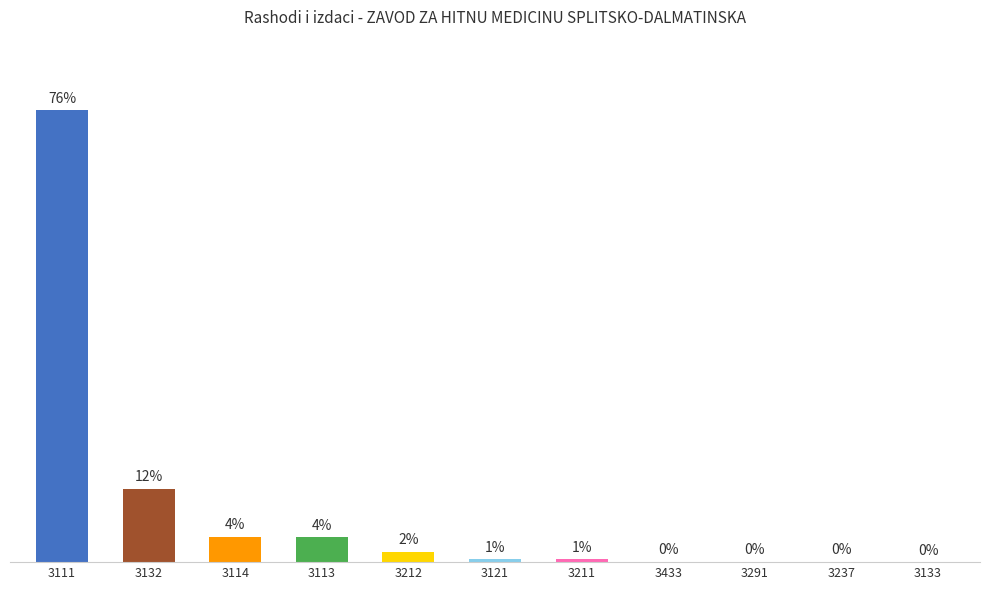

What is the label of the 3rd bar from the left?

3114